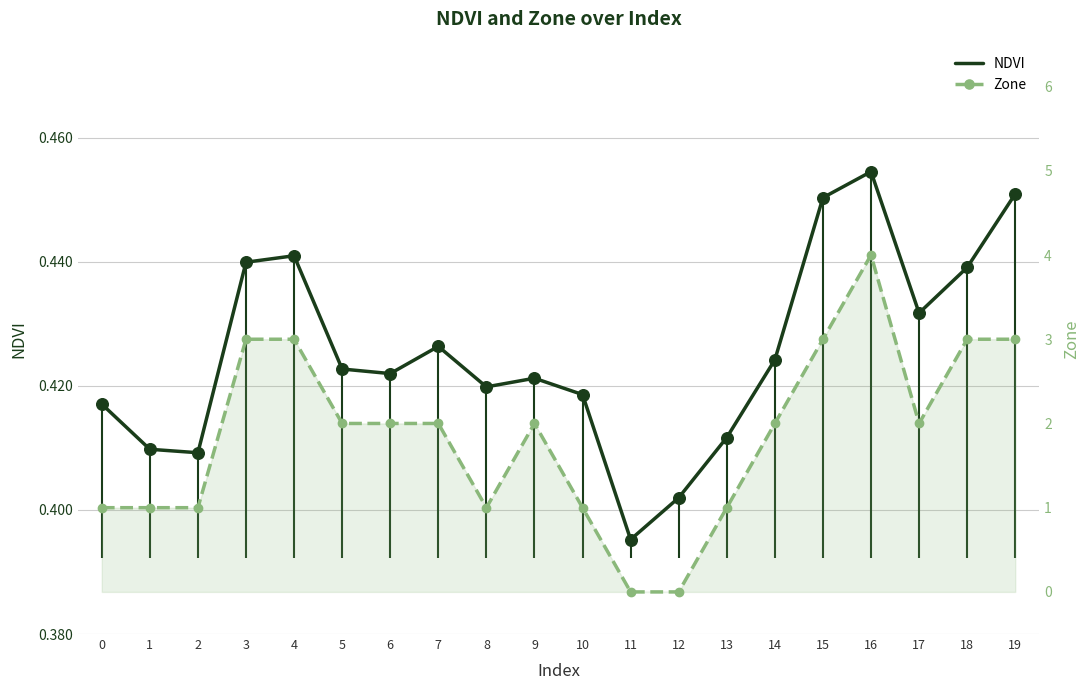

Which series reaches the minimum Y coordinate?

Zone